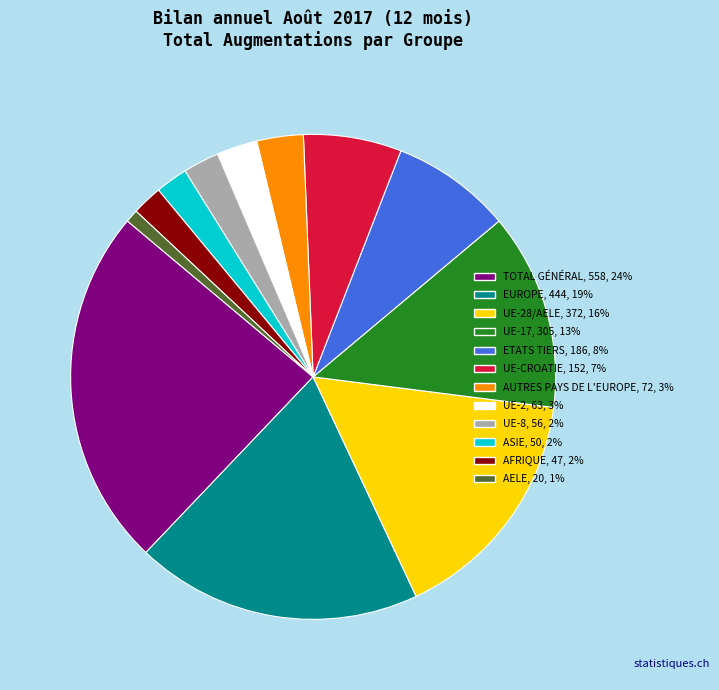

Is it true that UE-17, 305, 13% is 13% of the pie?

True